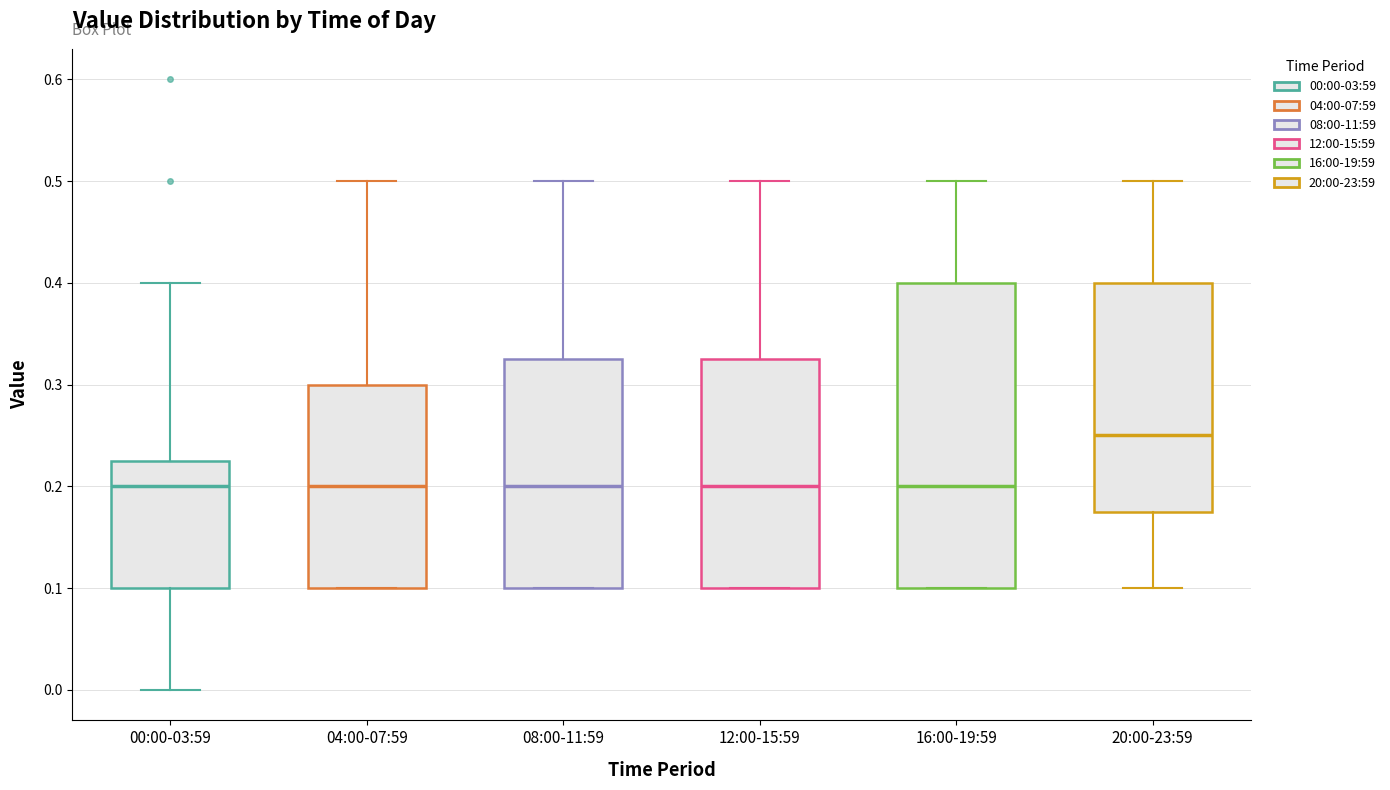

Which box is the tallest, from its lower edge to its upper edge?

16:00-19:59